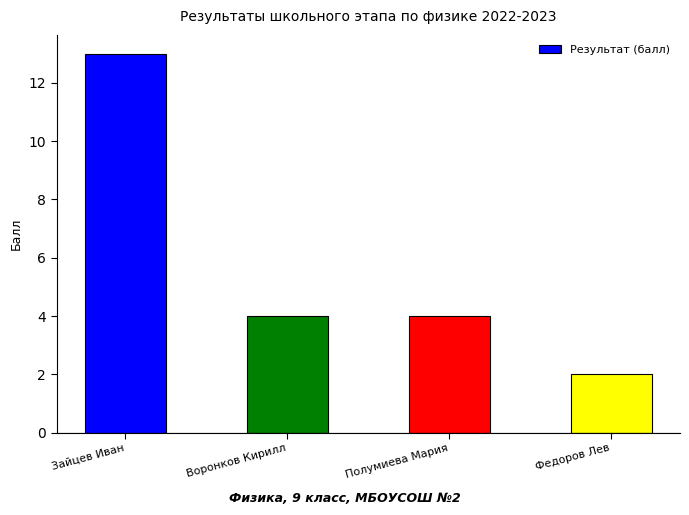

What position from the right is Воронков Кирилл?

3